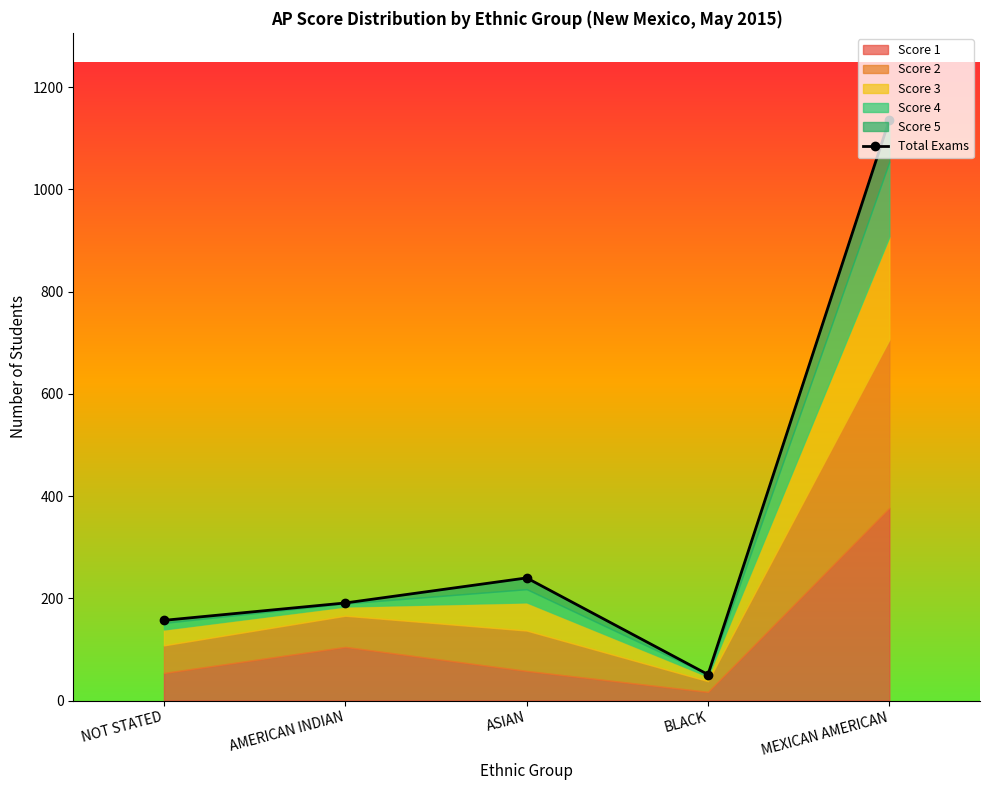

What is the greatest value displayed?

1136